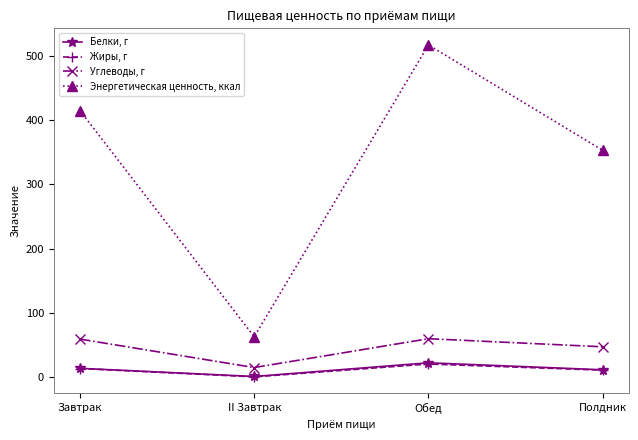

Which series has the largest range (max minus min)?

Энергетическая ценность, ккал